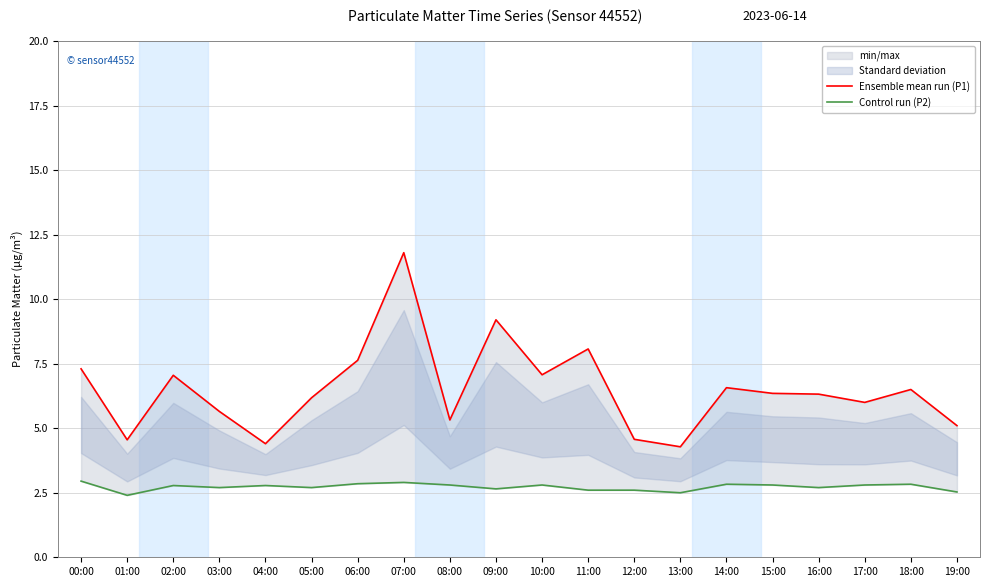

What is the spread (max minus min) of values at 09:00?

6.5